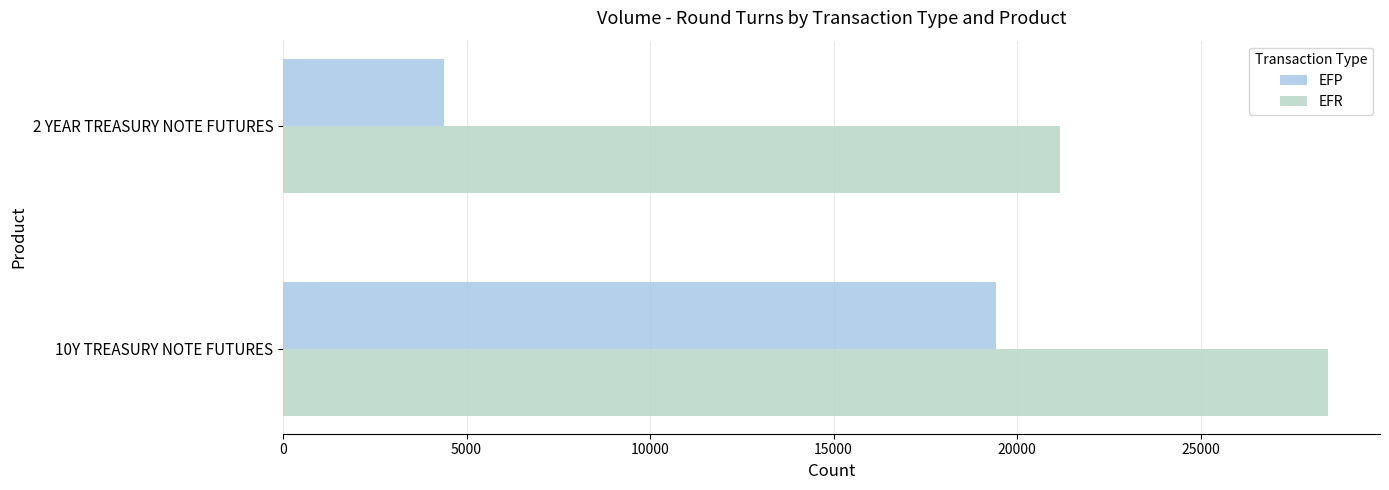

How many values in the EFR series are below 28466?

1